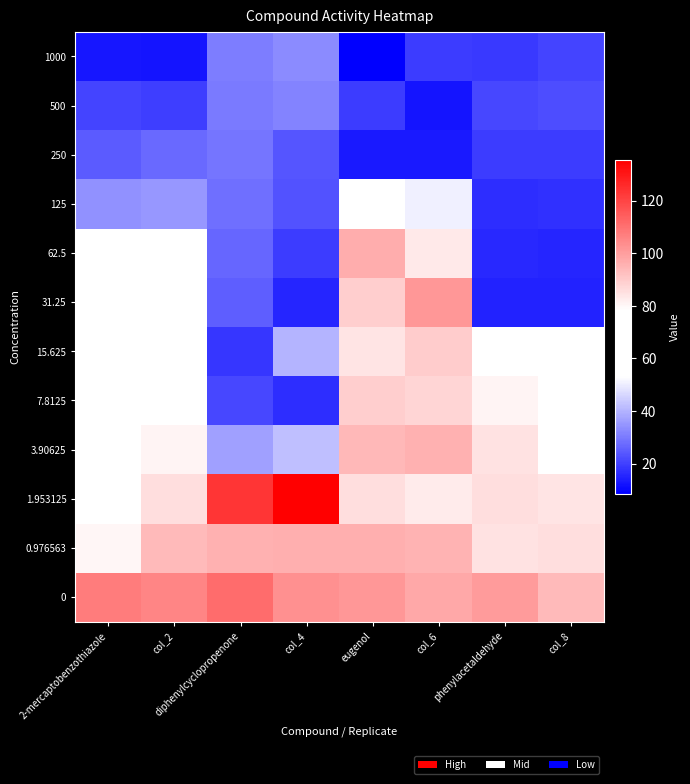

Reading left to right, what are all the values shown in this chart?

1000: 2-mercaptobenzothiazole=12.9	col_2=12.2	diphenylcyclopropenone=30.7	col_4=33.1	eugenol=8.7	col_6=19.5	phenylacetaldehyde=18.6	col_8=20.8
500: 2-mercaptobenzothiazole=20.8	col_2=20.0	diphenylcyclopropenone=30.3	col_4=31.5	eugenol=19.5	col_6=12.4	phenylacetaldehyde=21.5	col_8=22.3
250: 2-mercaptobenzothiazole=24.8	col_2=27.3	diphenylcyclopropenone=29.3	col_4=24.0	eugenol=13.4	col_6=13.6	phenylacetaldehyde=19.5	col_8=19.5
125: 2-mercaptobenzothiazole=34.2	col_2=34.9	diphenylcyclopropenone=28.2	col_4=23.4	eugenol=54.7	col_6=50.3	phenylacetaldehyde=17.0	col_8=17.4
62.5: 2-mercaptobenzothiazole=61.4	col_2=73.4	diphenylcyclopropenone=26.6	col_4=19.5	eugenol=96.6	col_6=83.1	phenylacetaldehyde=15.8	col_8=15.5
31.25: 2-mercaptobenzothiazole=63.3	col_2=70.7	diphenylcyclopropenone=25.4	col_4=15.6	eugenol=89.2	col_6=101.6	phenylacetaldehyde=14.8	col_8=14.7
15.625: 2-mercaptobenzothiazole=63.3	col_2=73.0	diphenylcyclopropenone=18.4	col_4=40.3	eugenol=84.0	col_6=89.6	phenylacetaldehyde=74.2	col_8=73.3
7.8125: 2-mercaptobenzothiazole=65.9	col_2=76.8	diphenylcyclopropenone=21.2	col_4=16.9	eugenol=89.2	col_6=87.9	phenylacetaldehyde=80.6	col_8=74.7
3.90625: 2-mercaptobenzothiazole=77.2	col_2=80.8	diphenylcyclopropenone=36.8	col_4=42.1	eugenol=94.0	col_6=95.5	phenylacetaldehyde=84.7	col_8=78.0
1.953125: 2-mercaptobenzothiazole=76.6	col_2=85.7	diphenylcyclopropenone=123.6	col_4=135.5	eugenol=85.9	col_6=82.8	phenylacetaldehyde=85.6	col_8=84.3
0.976563: 2-mercaptobenzothiazole=80.2	col_2=93.6	diphenylcyclopropenone=95.4	col_4=95.9	eugenol=96.1	col_6=95.3	phenylacetaldehyde=84.7	col_8=85.6
0: 2-mercaptobenzothiazole=107.4	col_2=105.5	diphenylcyclopropenone=111.0	col_4=103.2	eugenol=101.4	col_6=97.8	phenylacetaldehyde=100.8	col_8=93.8